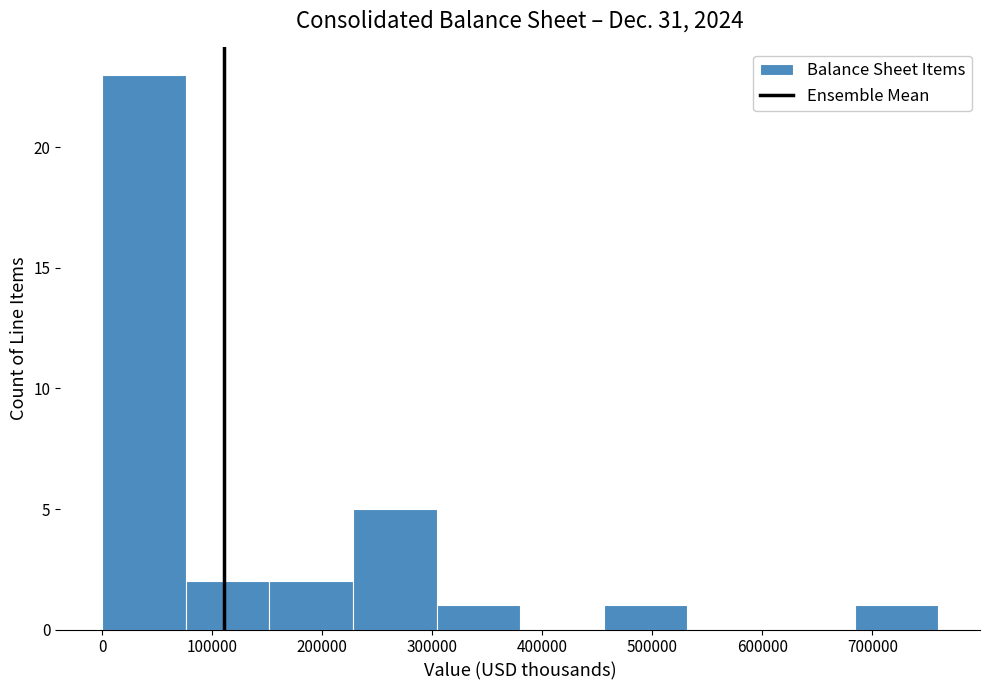

Reading left to right, transcribe this chart: for each bar, give the range it covers on the x-axis and its height. Neither the bar edges nor the heights are printed on the chart, so give them approximately, as read against the axes.

0 to 80000: 23
80000 to 150000: 2
150000 to 230000: 2
230000 to 300000: 5
300000 to 380000: 1
380000 to 460000: 0
460000 to 530000: 1
530000 to 610000: 0
610000 to 680000: 0
680000 to 760000: 1